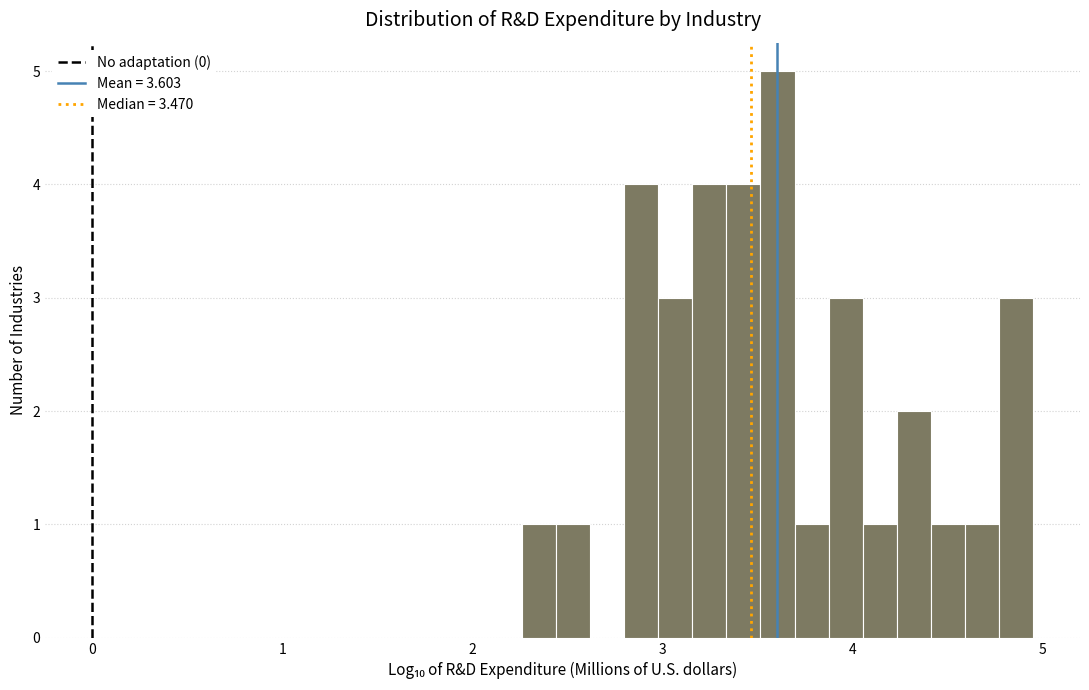

Around what value on the x-axis is the tallest bar? Give the approximate position of its centre, as read against the axis.

3.6